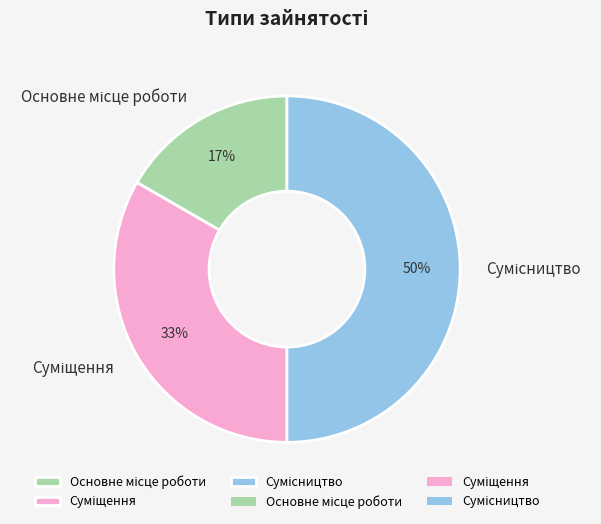

To the nearest percent, what is the difference between the largest and smallest slice percentages?

33%